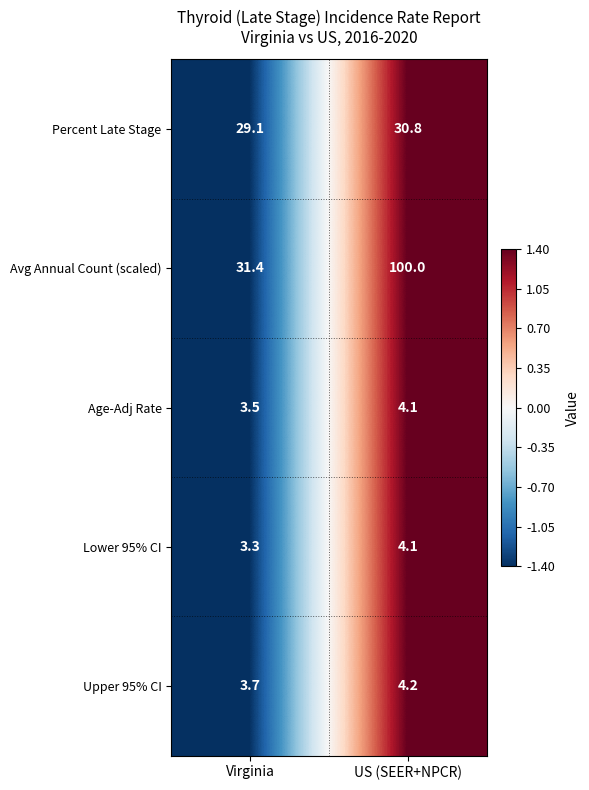

The value of Lower 95% CI at Virginia is 3.3. True or false?

True